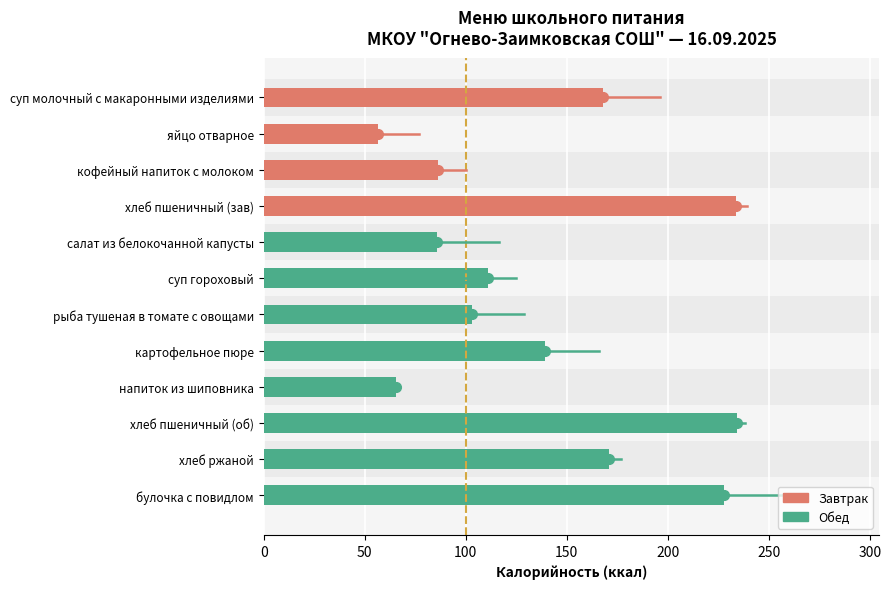

True or false: the data shows 205.6 at картофельное пюре.

False